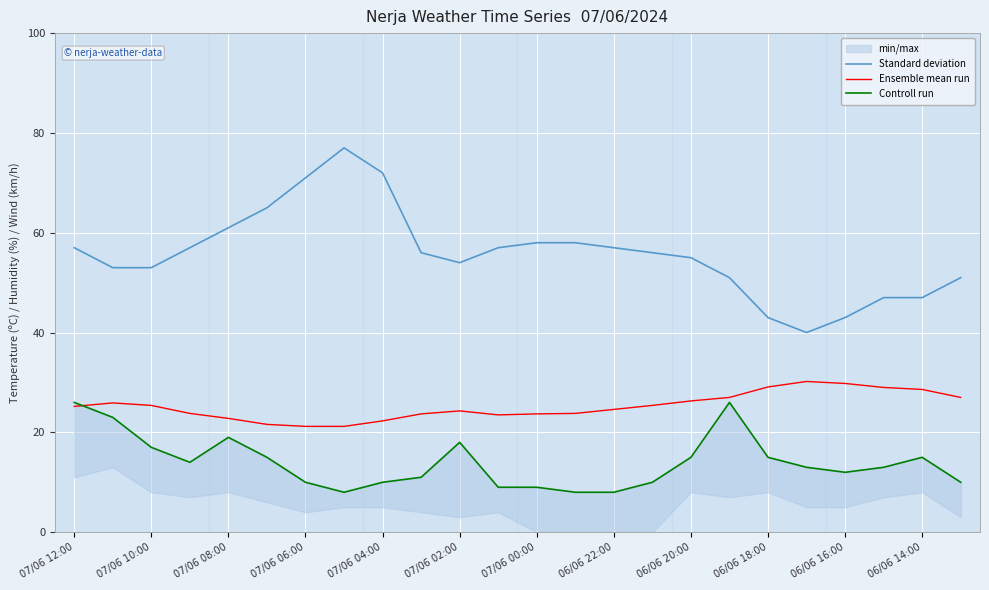

True or false: Ensemble mean run has a value of 6.8 at 07/06 04:00.

False